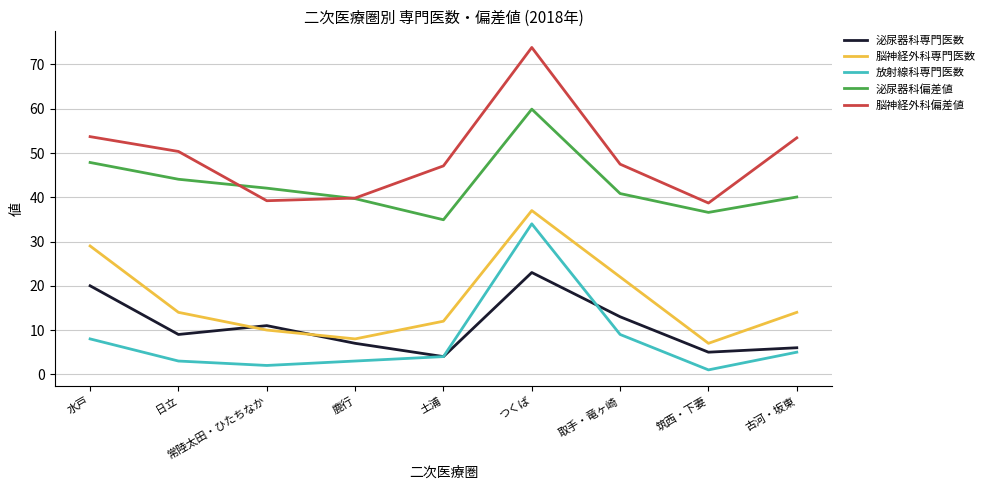

At which category does 泌尿器科専門医数 reach its first local peak?

常陸太田・ひたちなか